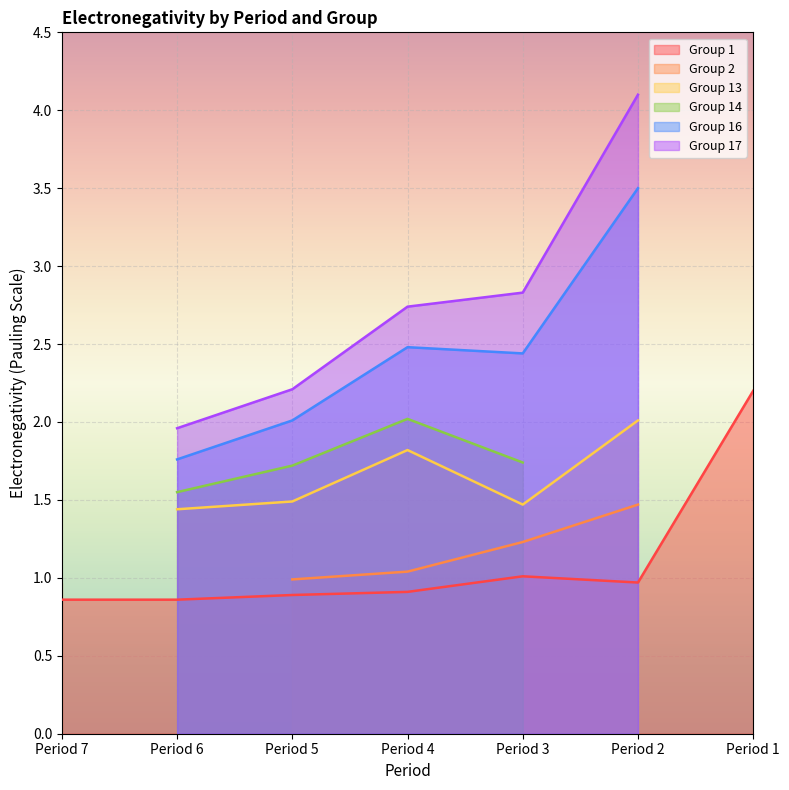

What is the minimum value for Group 1?

0.9